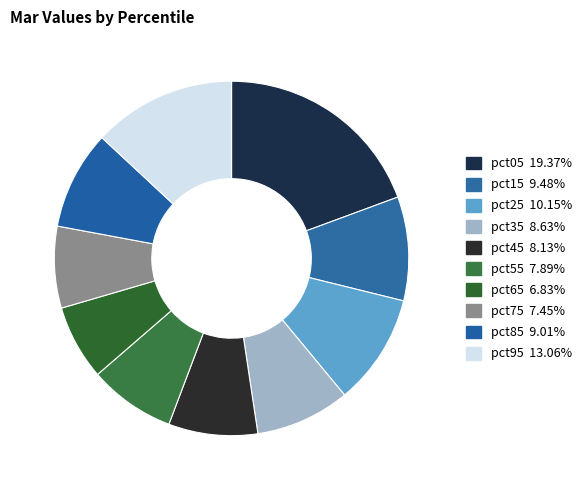

To the nearest percent, what percentage of the pie is pct75?

7%